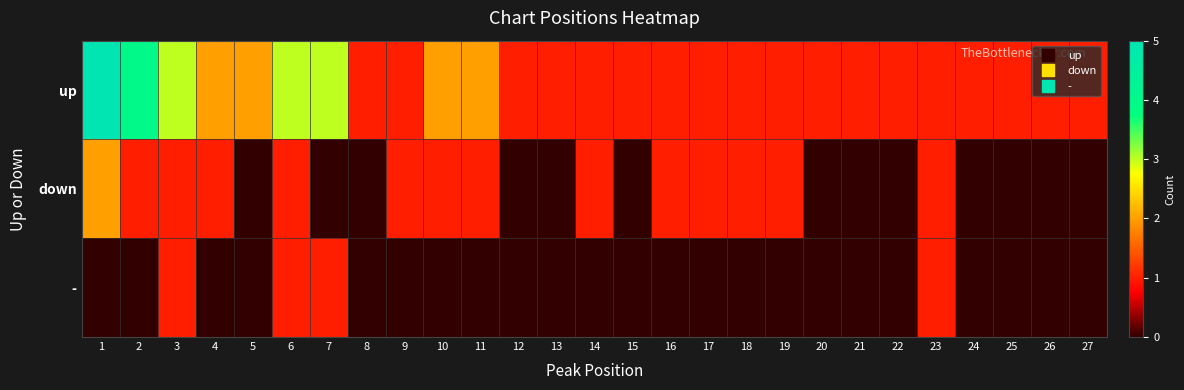

Reading left to right, list all the values displayed in this chart.

up: 1=5	2=4	3=3	4=2	5=2	6=3	7=3	8=1	9=1	10=2	11=2	12=1	13=1	14=1	15=1	16=1	17=1	18=1	19=1	20=1	21=1	22=1	23=1	24=1	25=1	26=1	27=1
down: 1=2	2=1	3=1	4=1	5=0	6=1	7=0	8=0	9=1	10=1	11=1	12=0	13=0	14=1	15=0	16=1	17=1	18=1	19=1	20=0	21=0	22=0	23=1	24=0	25=0	26=0	27=0
-: 1=0	2=0	3=1	4=0	5=0	6=1	7=1	8=0	9=0	10=0	11=0	12=0	13=0	14=0	15=0	16=0	17=0	18=0	19=0	20=0	21=0	22=0	23=1	24=0	25=0	26=0	27=0